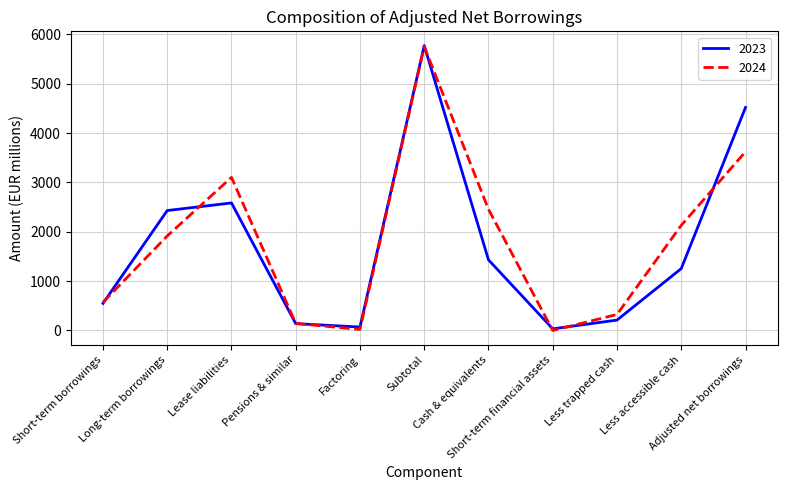

What are all the series names shown in the legend?

2023, 2024